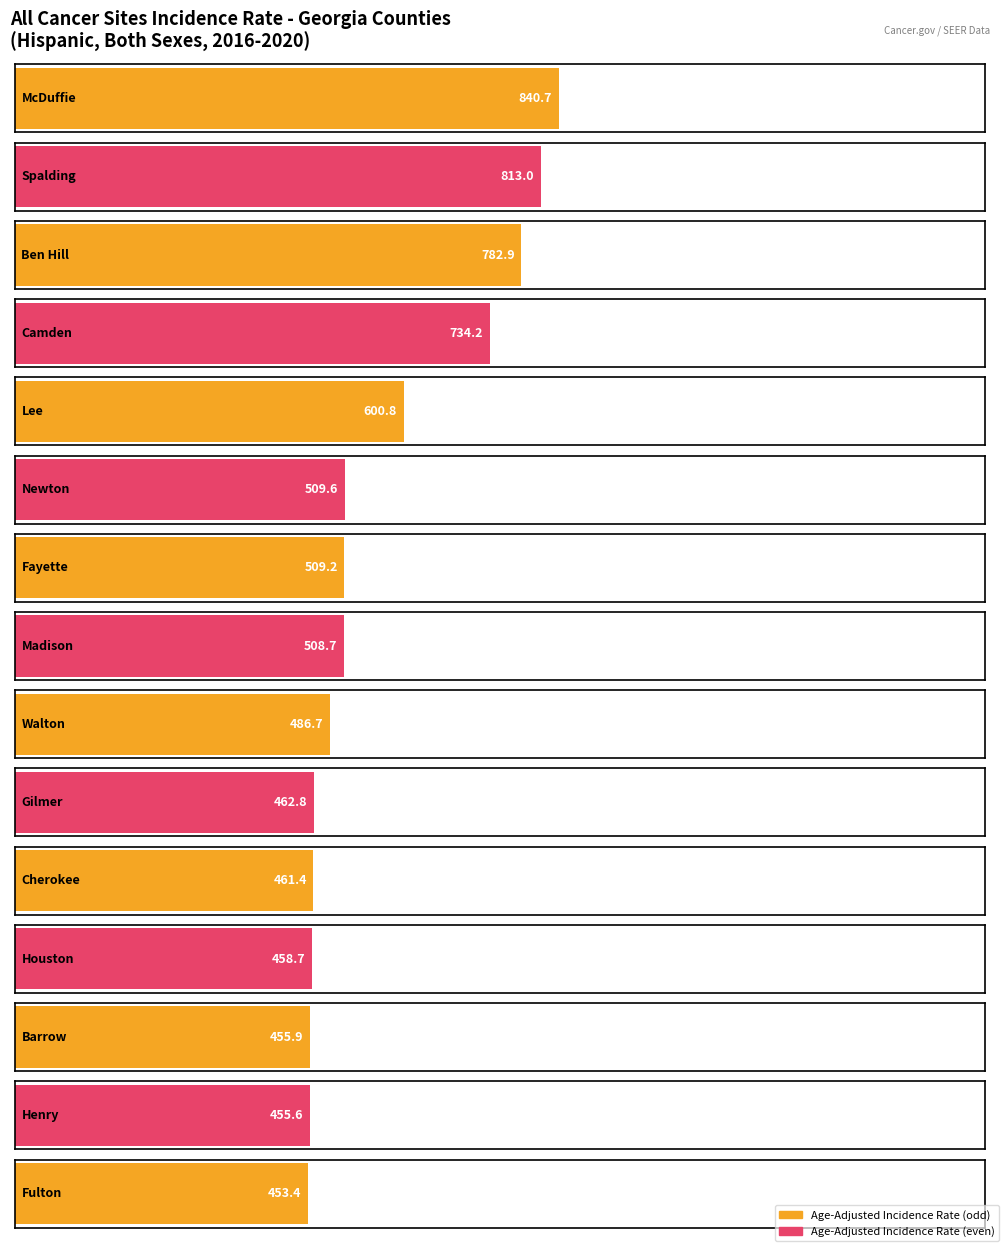

What is the label of the 3rd bar from the left?

Ben Hill